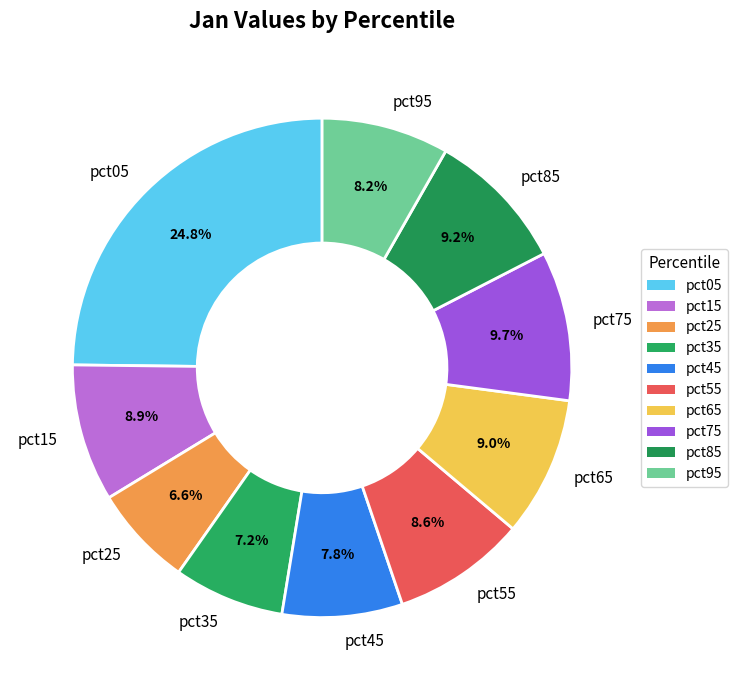

To the nearest percent, what portion does pct75 represent?

10%